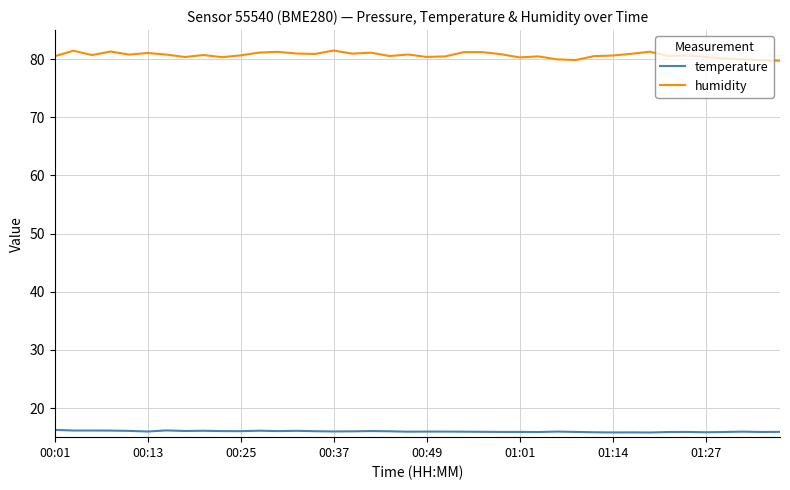

Rank the series by their maximum value, from lowest to highest.

temperature, humidity